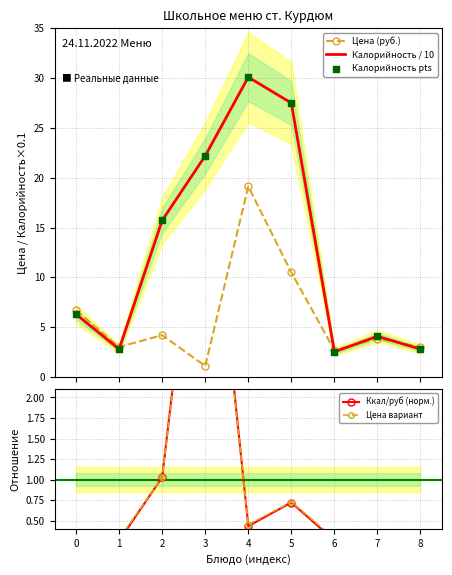

Which series has the widest spread of Y values?

Калорийность / 10